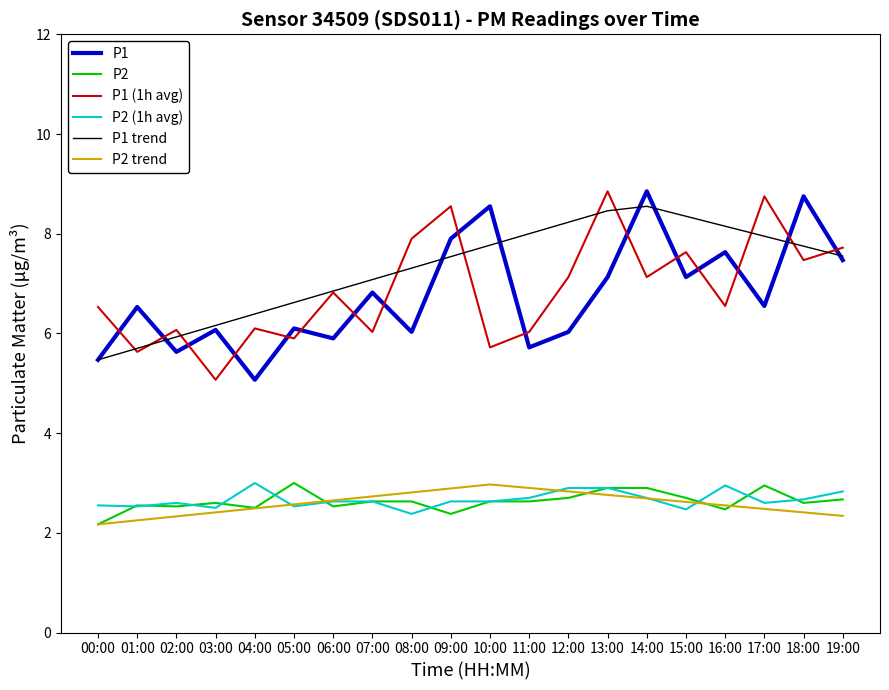

True or false: P1 (1h avg) and P2 intersect in this chart.

False